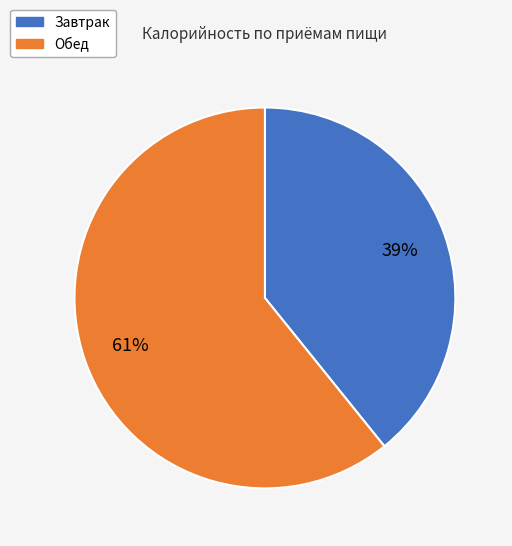

Which category has the smallest portion of the pie?

Завтрак